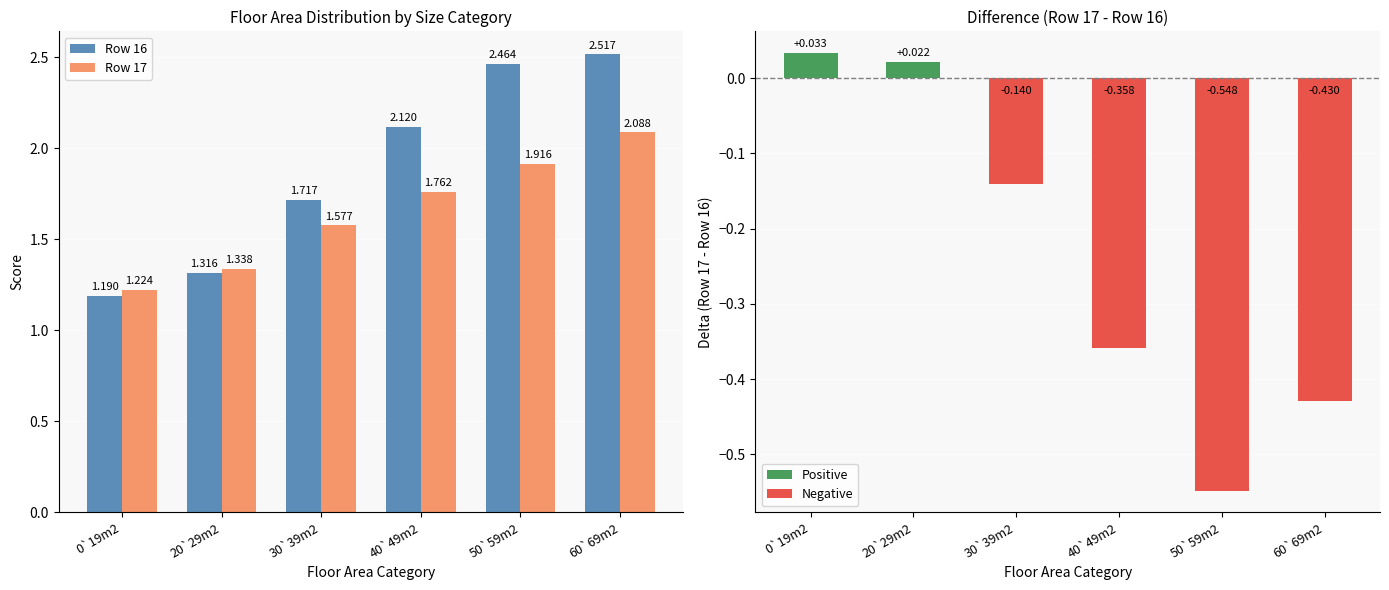

Are the bars grouped side by side (vs. stacked)?

Yes